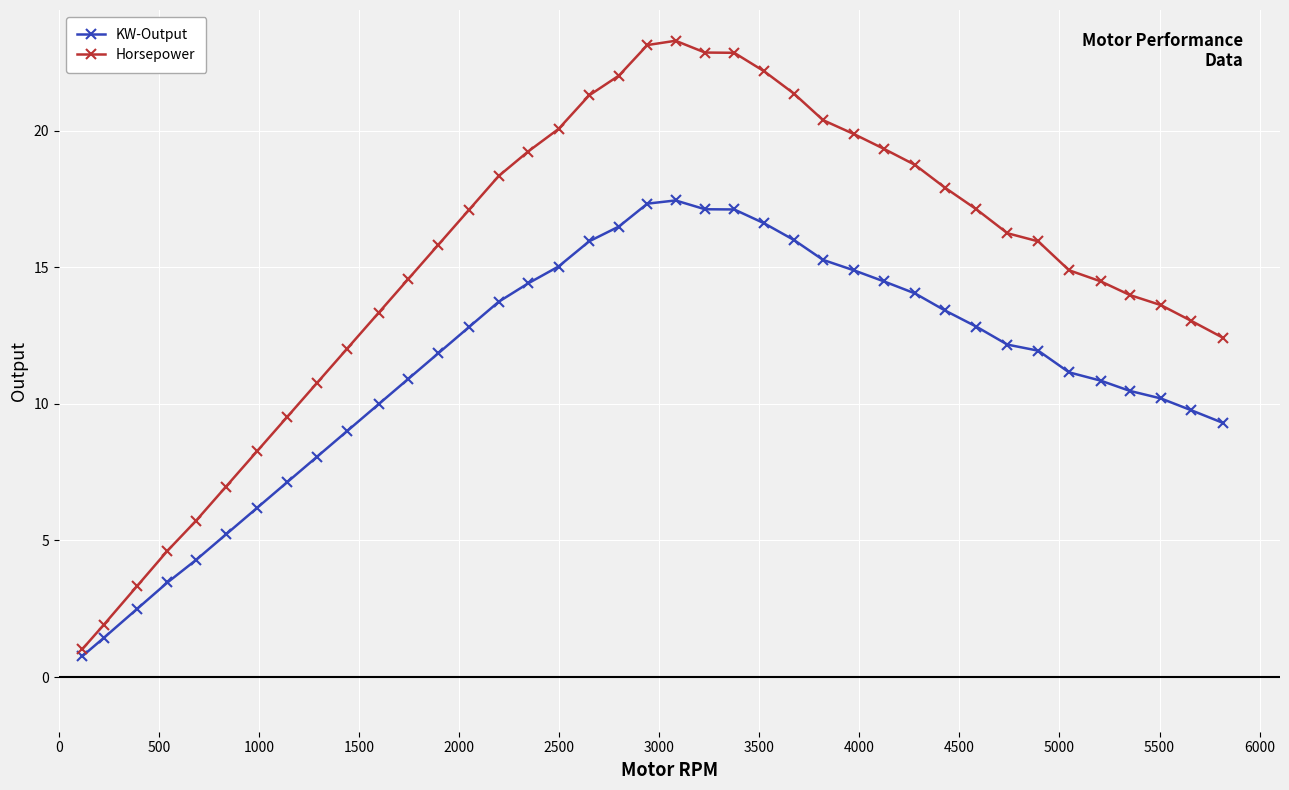

List the series in order of their peak value, lowest first.

KW-Output, Horsepower